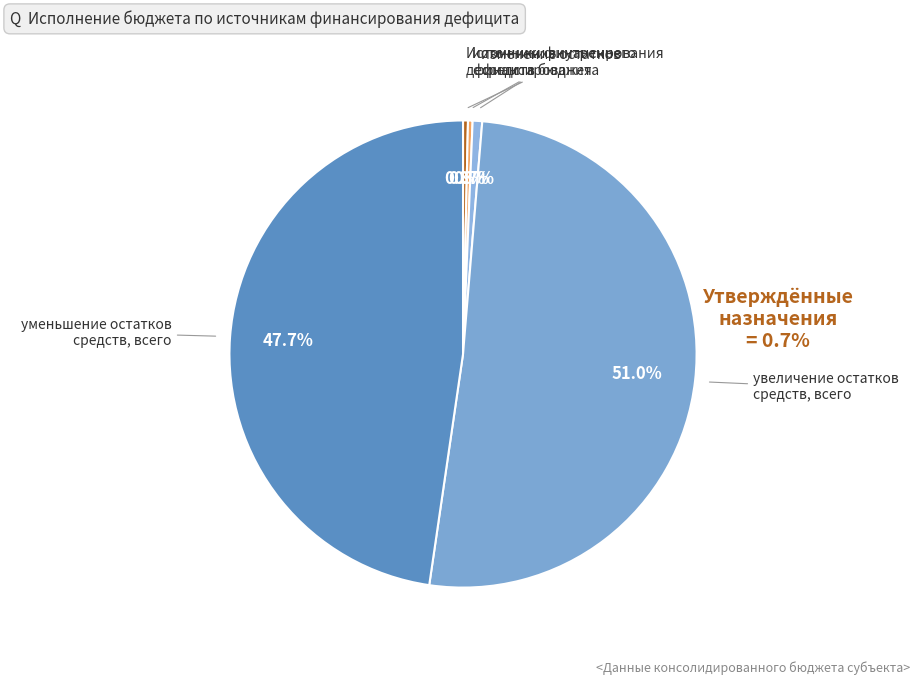

Count the number of slices in the pie.

5